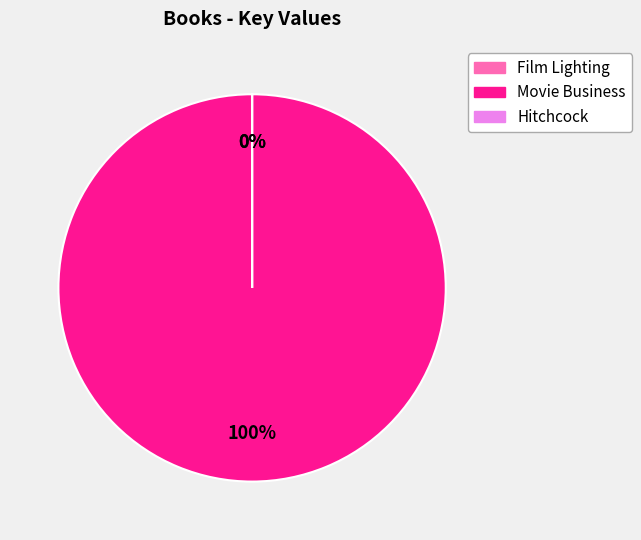

Which category has the smallest portion of the pie?

Hitchcock